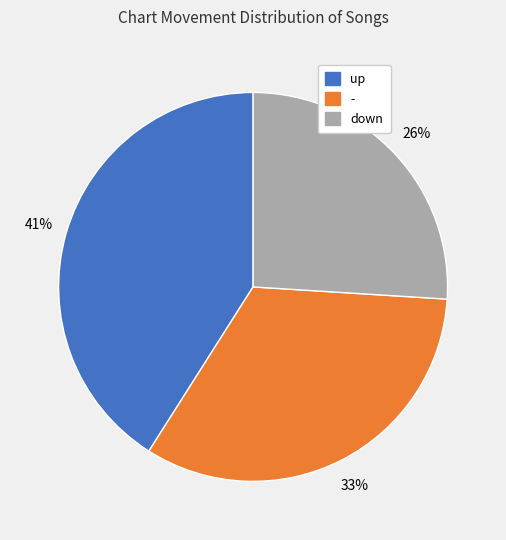

To the nearest percent, what is the difference between the down and up slice percentages?

15%